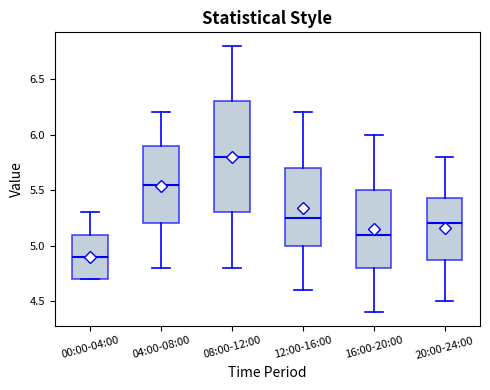

Which box's median line is the highest?

08:00-12:00